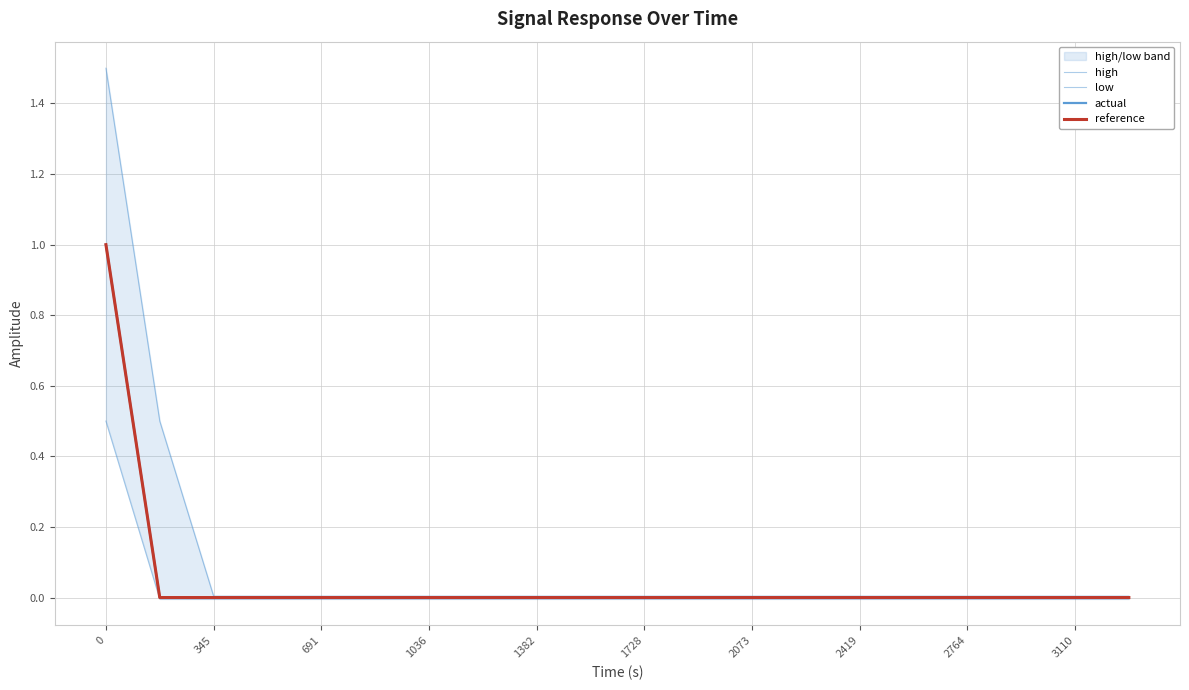

What is the sum of all actual values?

1.0